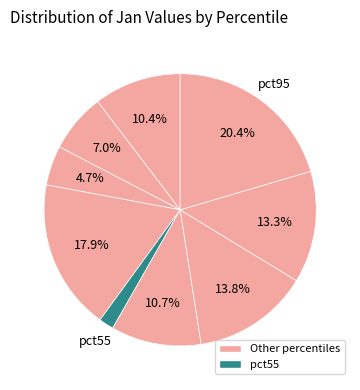

Which category has the biggest portion of the pie?

pct95